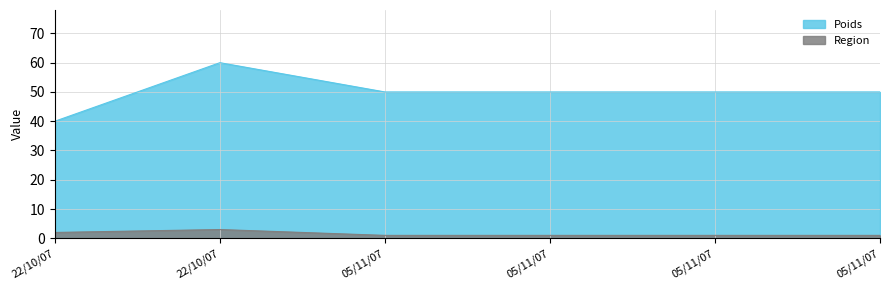

True or false: Poids and Region cross at least once.

False